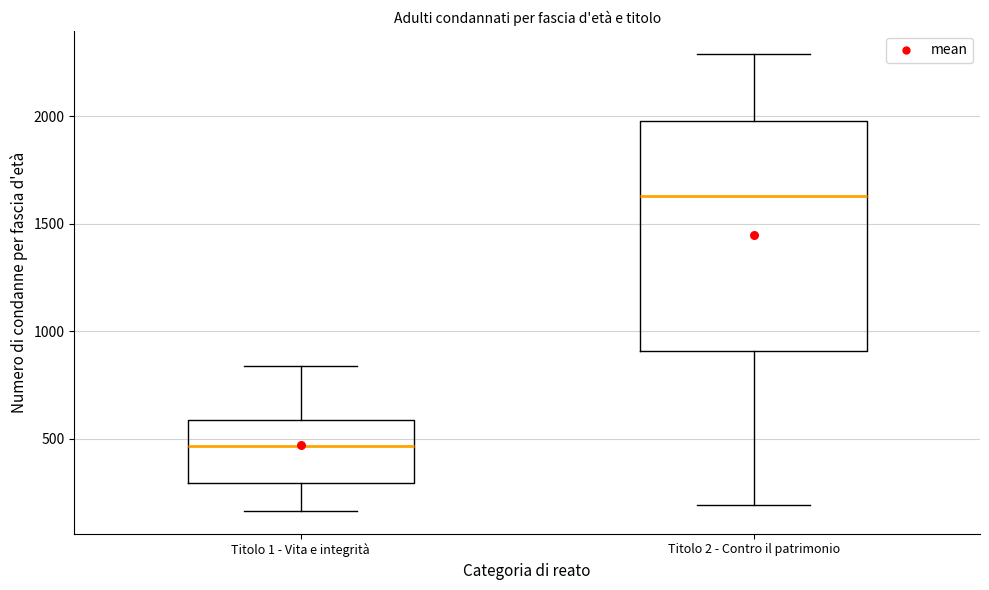

Comparing the boxes themselves (not the whiskers), which one is the tallest?

Titolo 2 - Contro il patrimonio